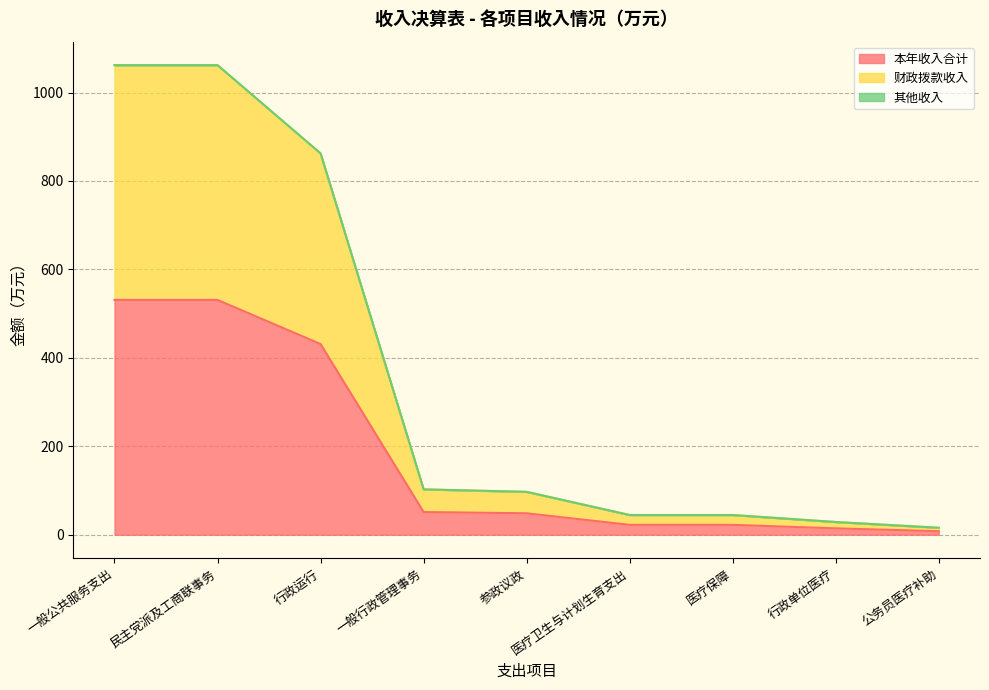

True or false: 财政拨款收入 and 本年收入合计 intersect in this chart.

False